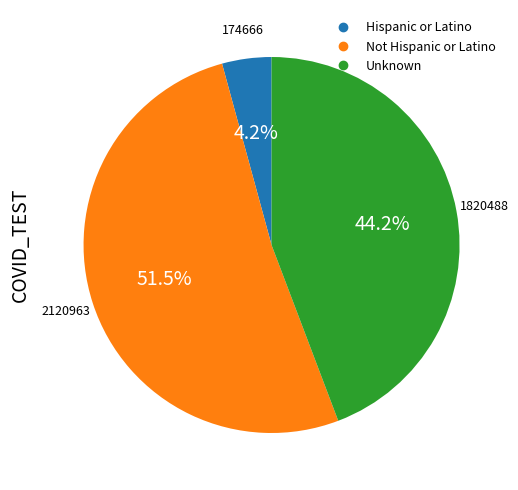

How many segments does this pie chart have?

3